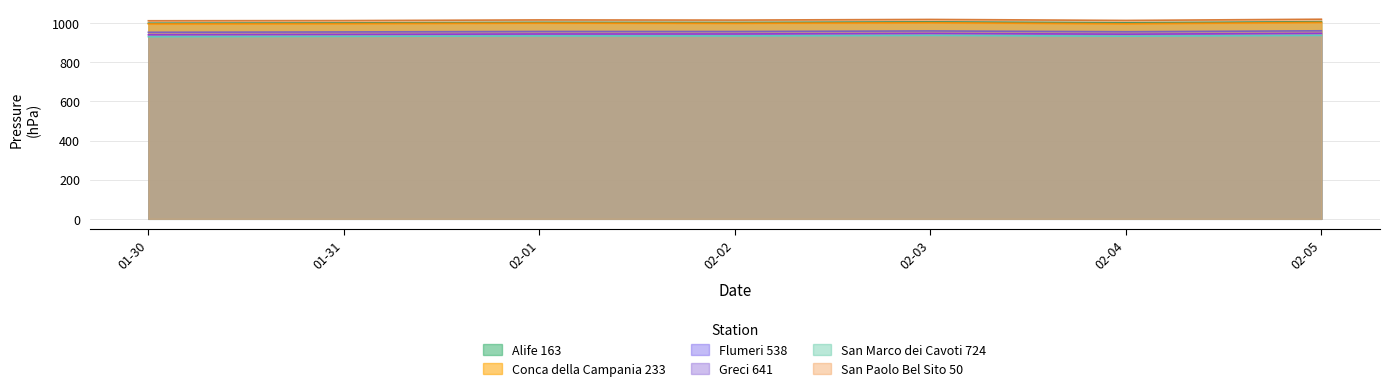

What is the spread (max minus min) of values at 01-30?

81.4